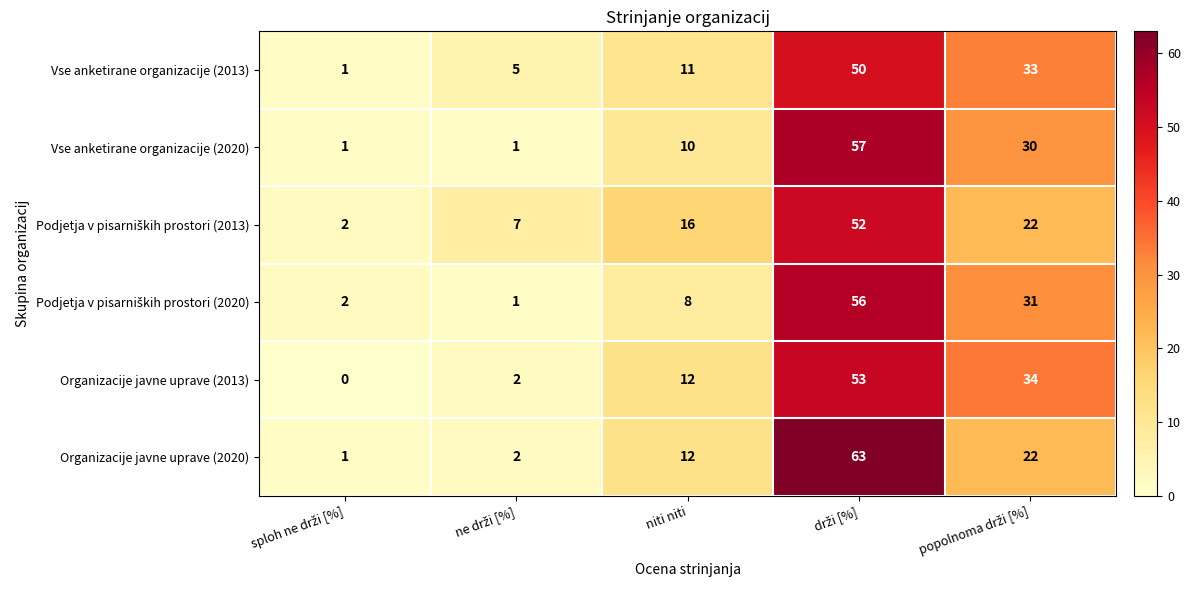

What is the difference between the second highest and minimum values in the Organizacije javne uprave (2013) series?

34